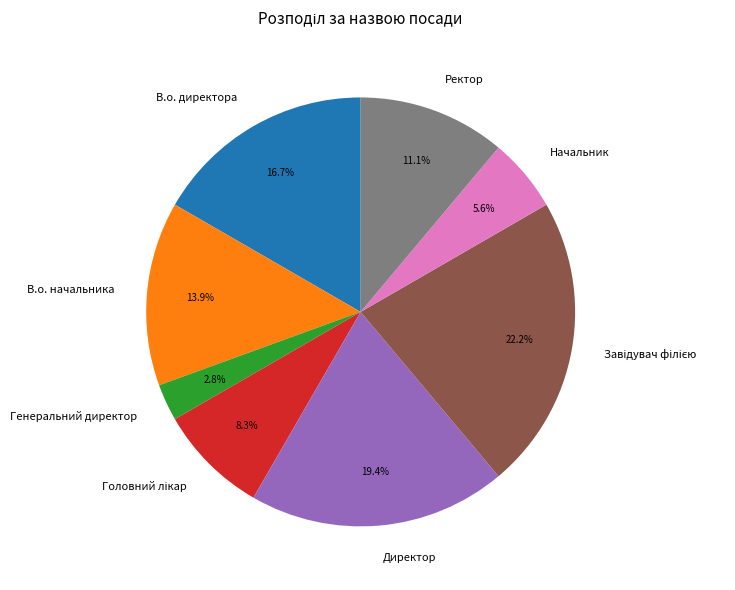

Which has a higher value, В.о. начальника or Директор?

Директор